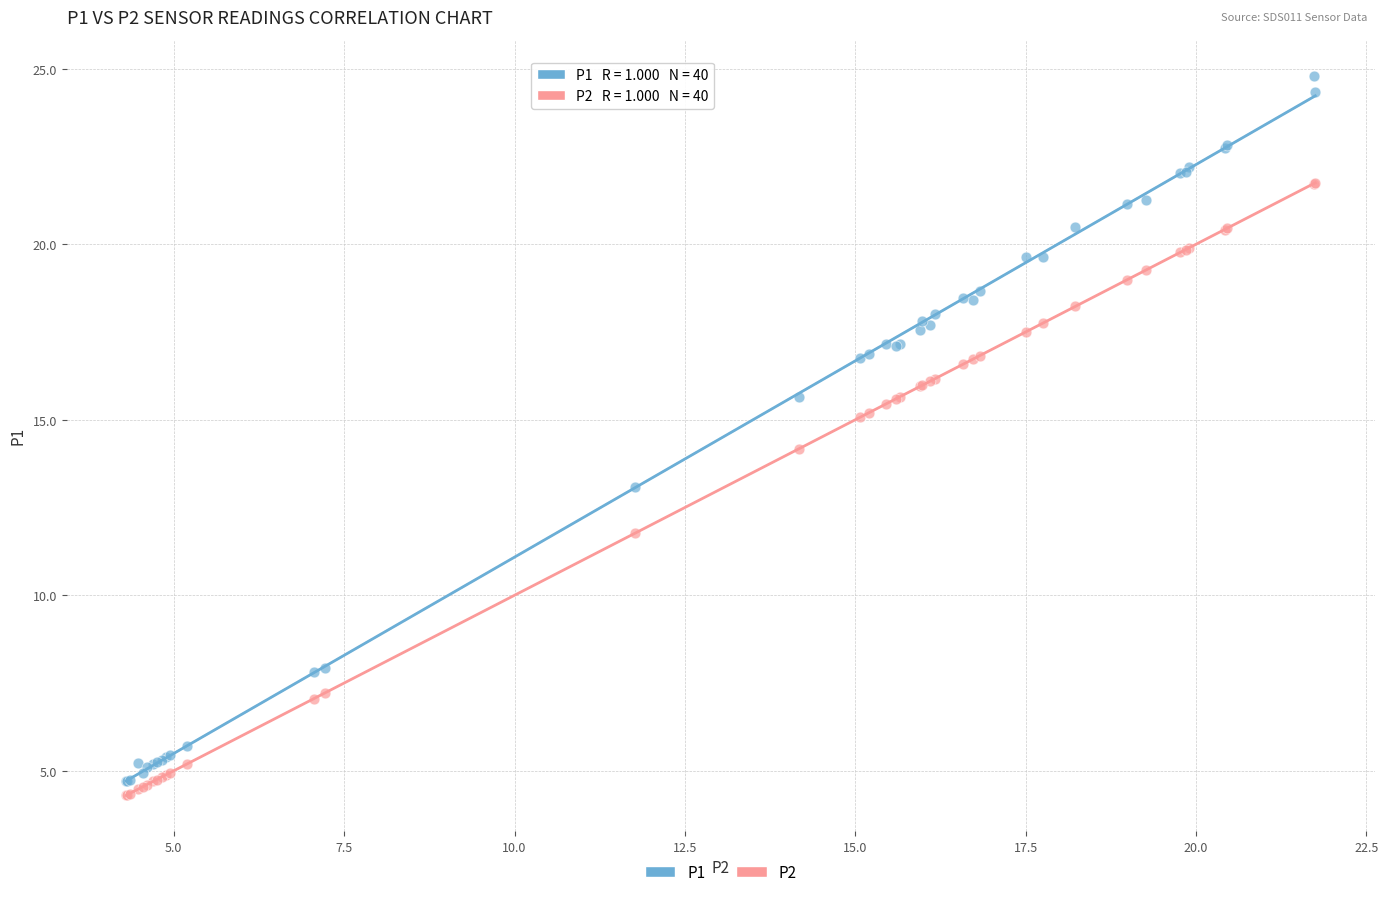

What are all the series names shown in the legend?

P1, P2